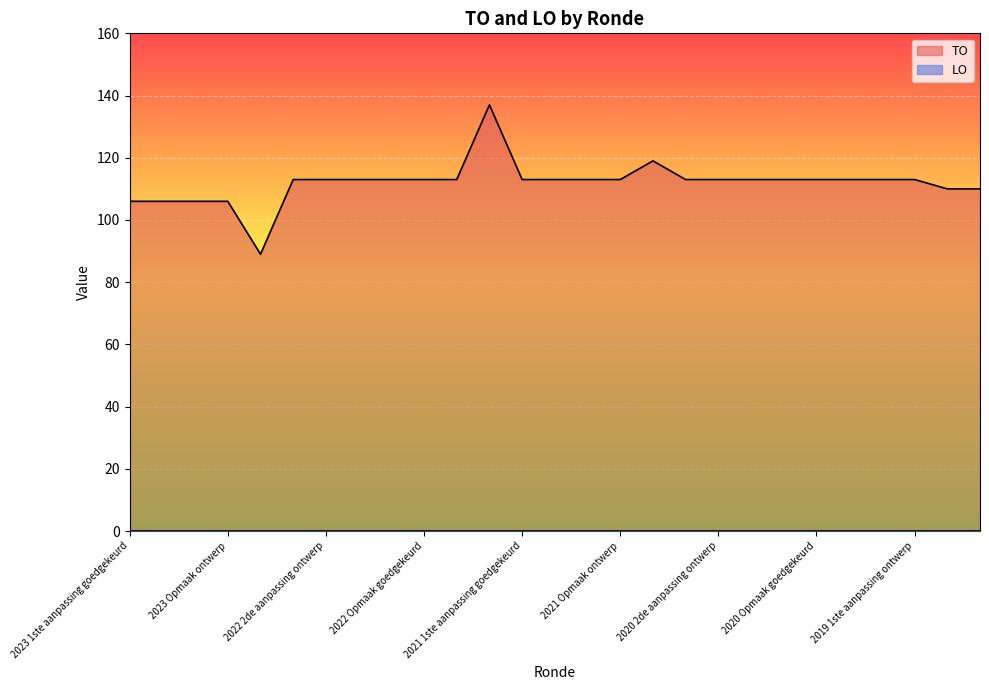

True or false: the data shows 106 at 2023 1ste aanpassing goedgekeurd.

True